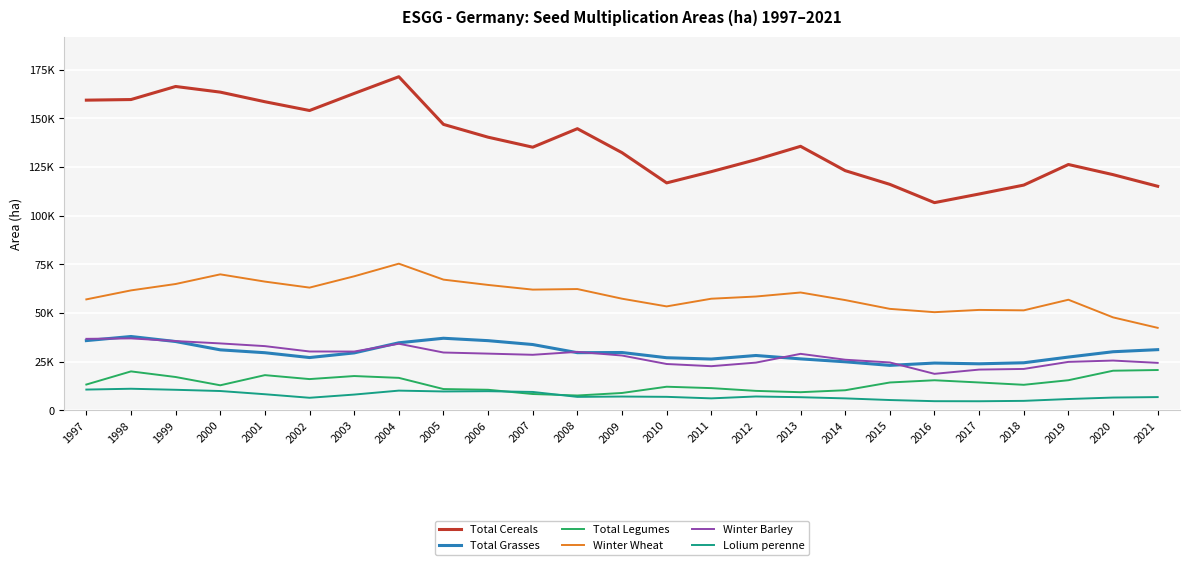

Does the chart have visible grid lines?

Yes